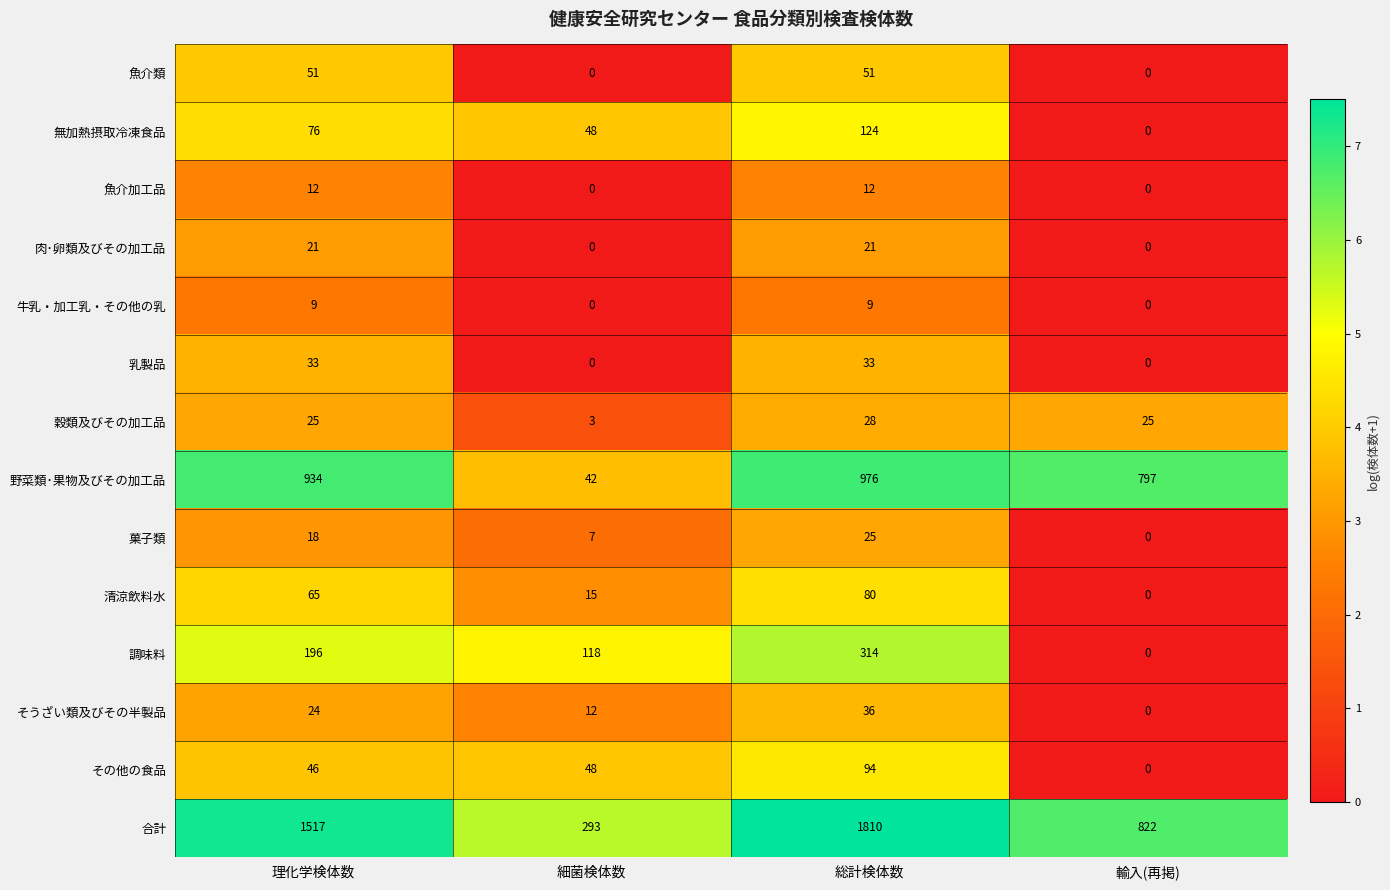

At how many categories does at least one series exceed 4?

4